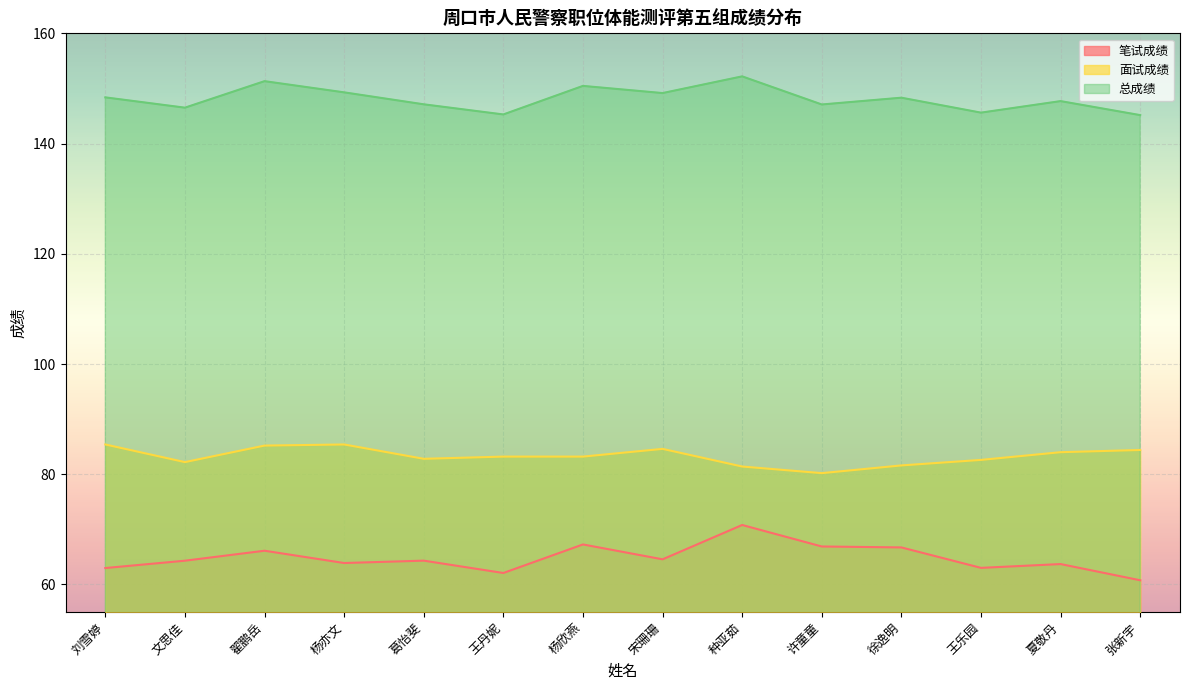

What is the total value across all series at 张新宇?

290.3